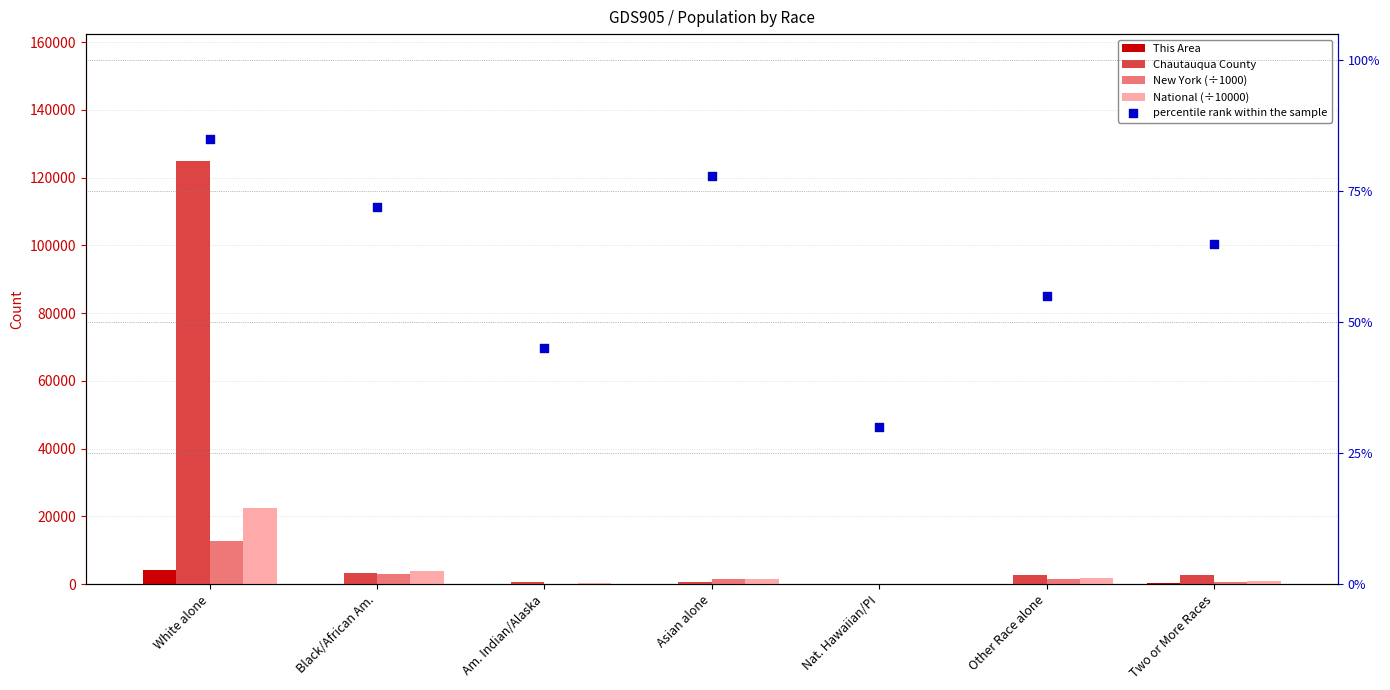

Which series has the widest spread of Y values?

Chautauqua County